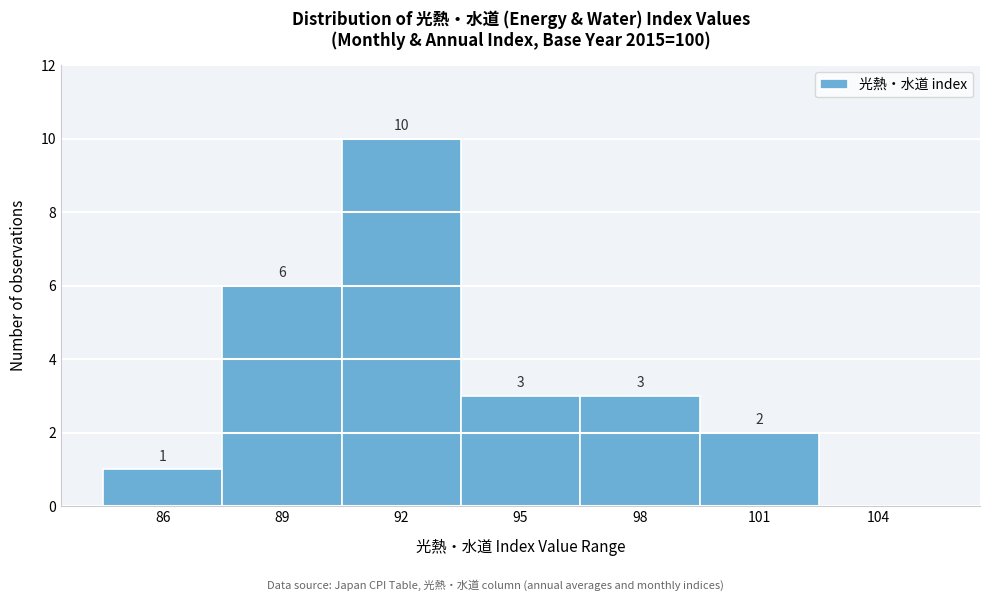

Reading left to right, extract all data points from this chart.

86=1	89=6	92=10	95=3	98=3	101=2	104=0